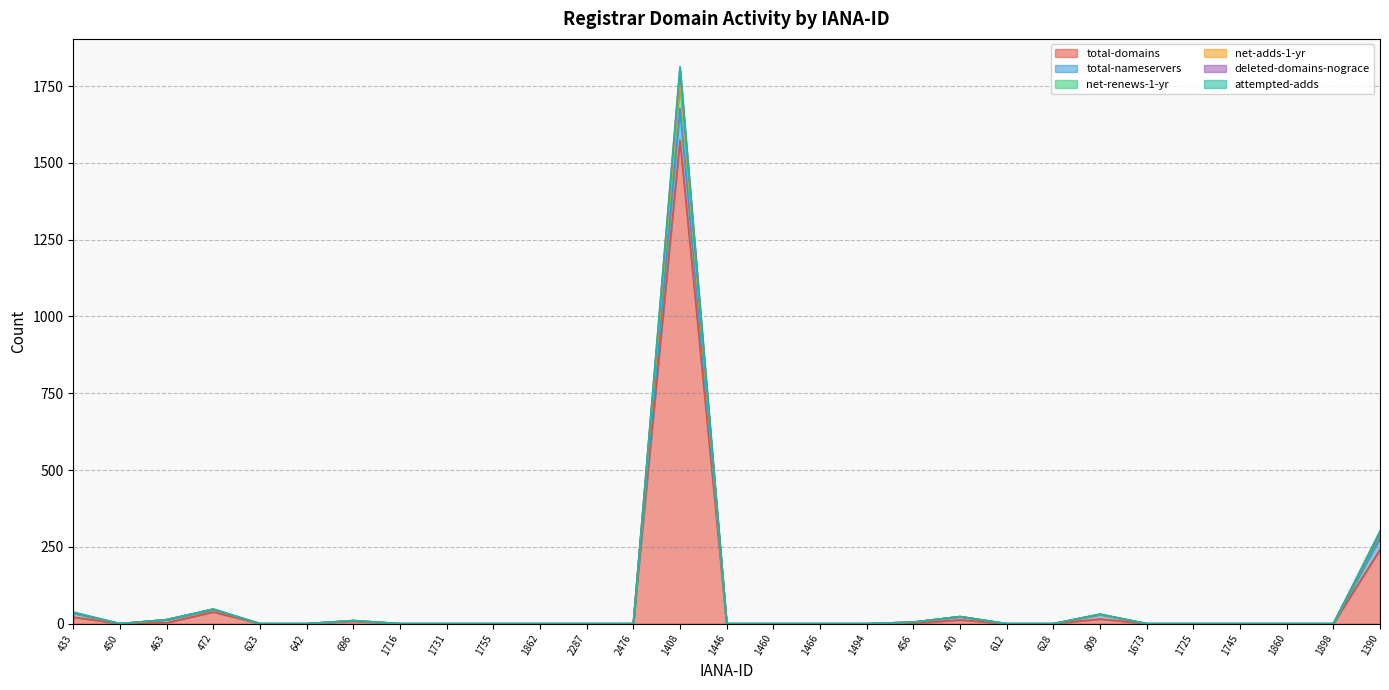

True or false: net-renews-1-yr and deleted-domains-nograce cross at least once.

False